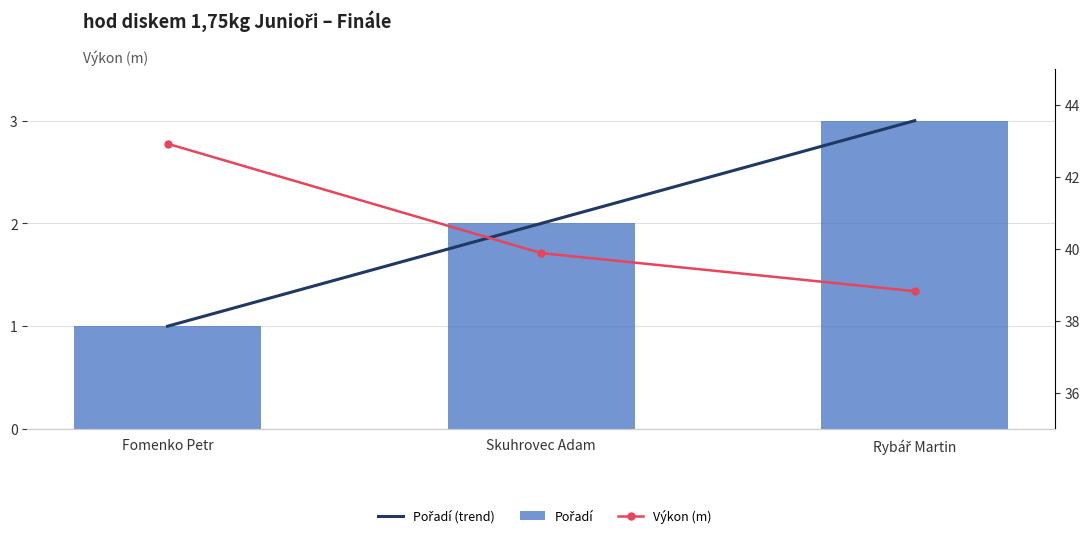

At Fomenko Petr, list the series in order from smallest to largest.

Pořadí (trend), Pořadí, Výkon (m)